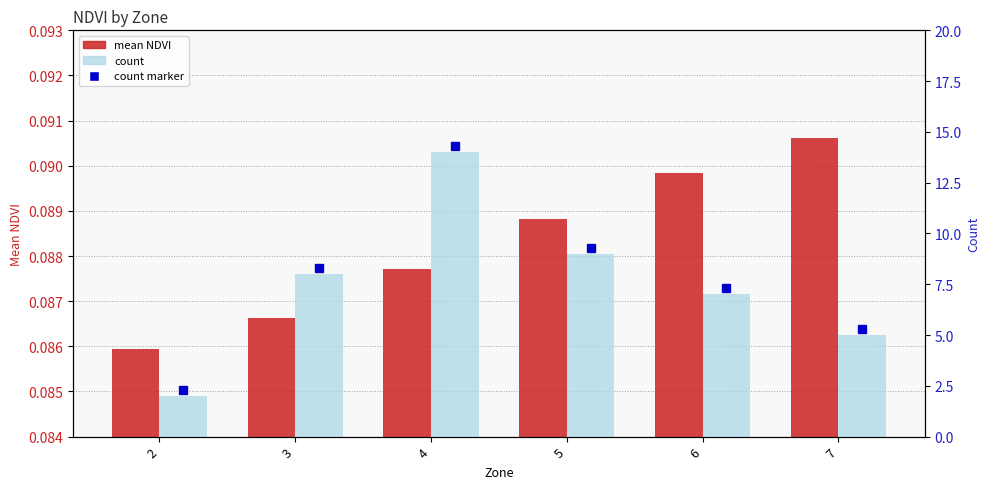

The count series shows 9.0 at 5. True or false?

True